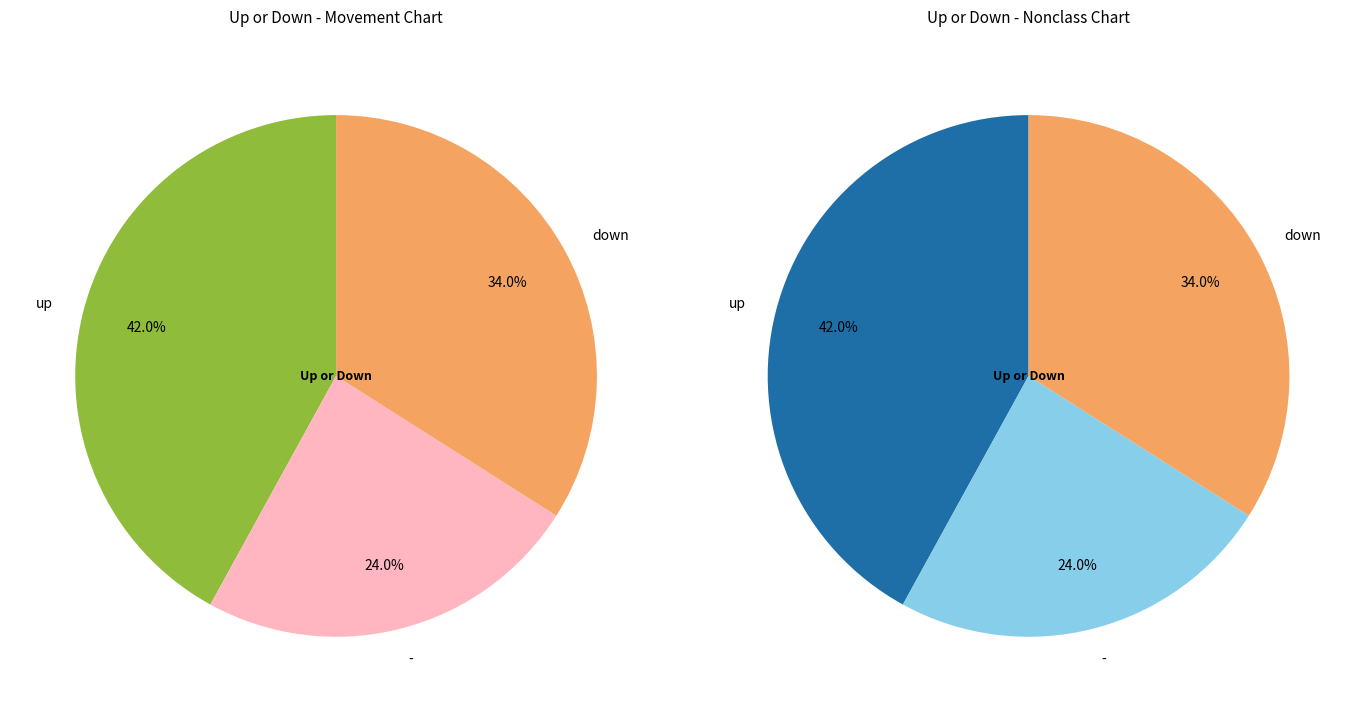

What is the change in value from up to -?

-18